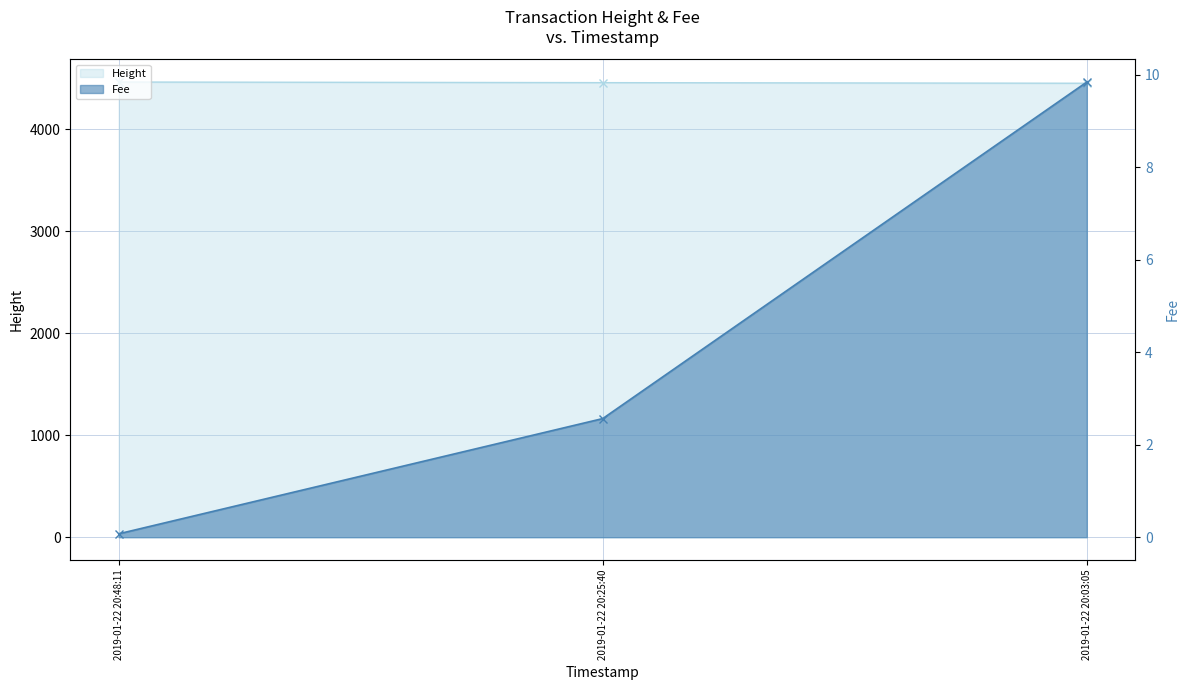

What is the difference between the maximum and minimum values in the Height series?

12.0